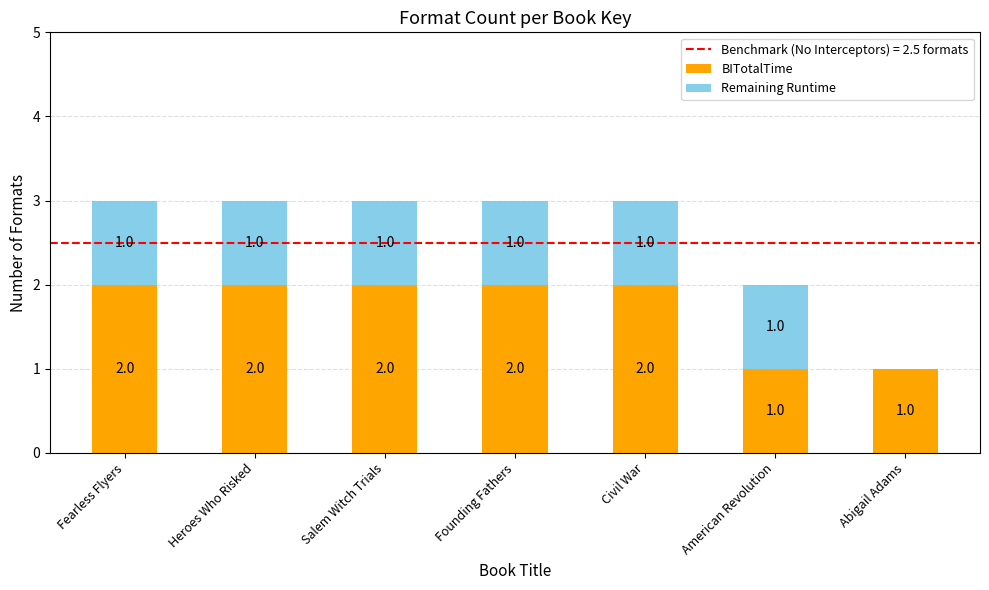

What is the total value across all series at Fearless Flyers?

3